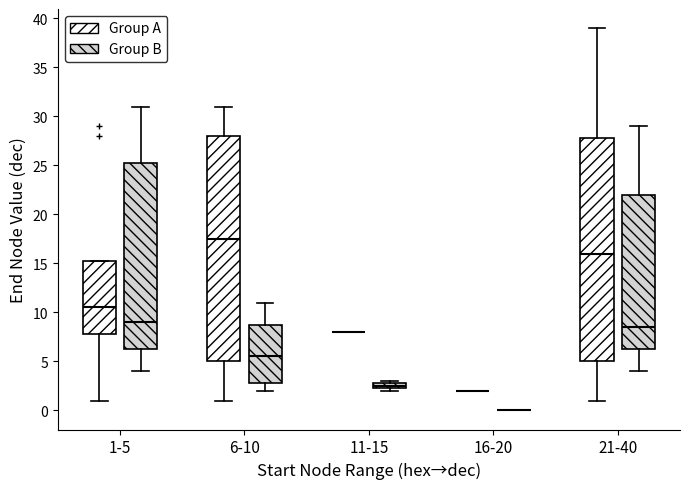

Where is the lower edge of the box for 6-10 (Group A) on the y-axis? The values are not printed on the chart, so give them approximately, as read against the axis.

5.0